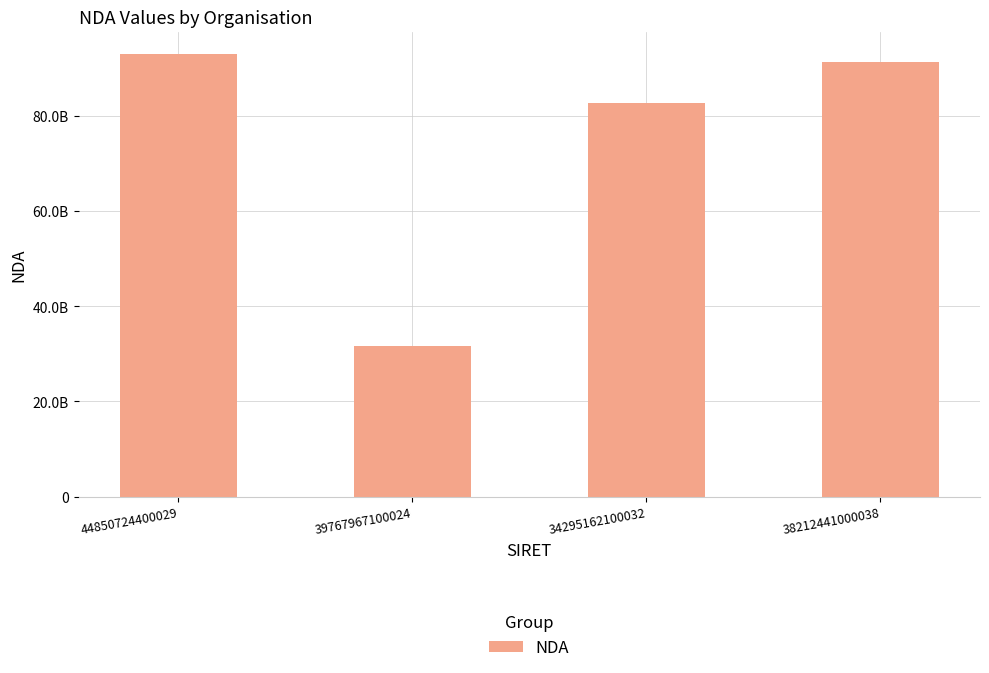

At which label does the data first exceed 91340337734?

44850724400029